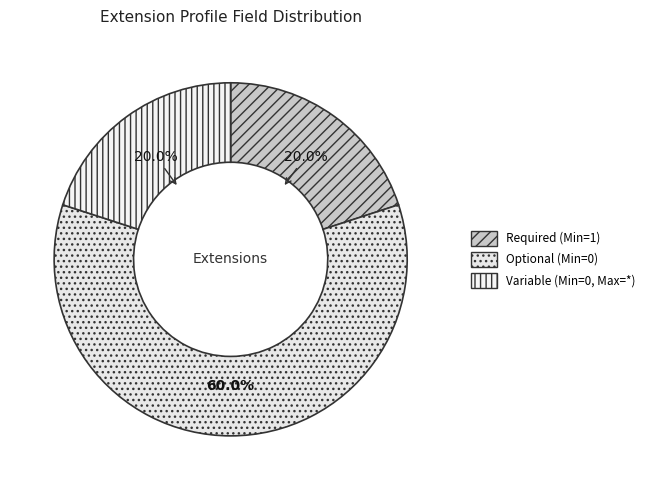

What is the majority slice?

Optional (Min=0)